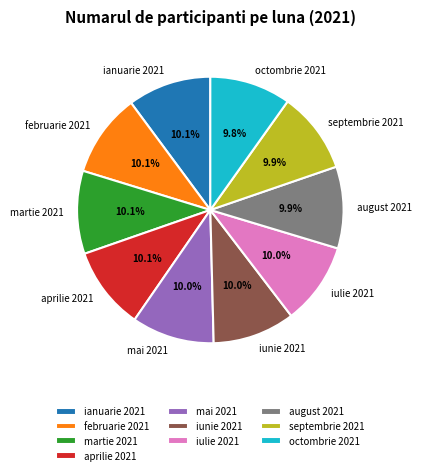

How many slices are in this pie chart?

10